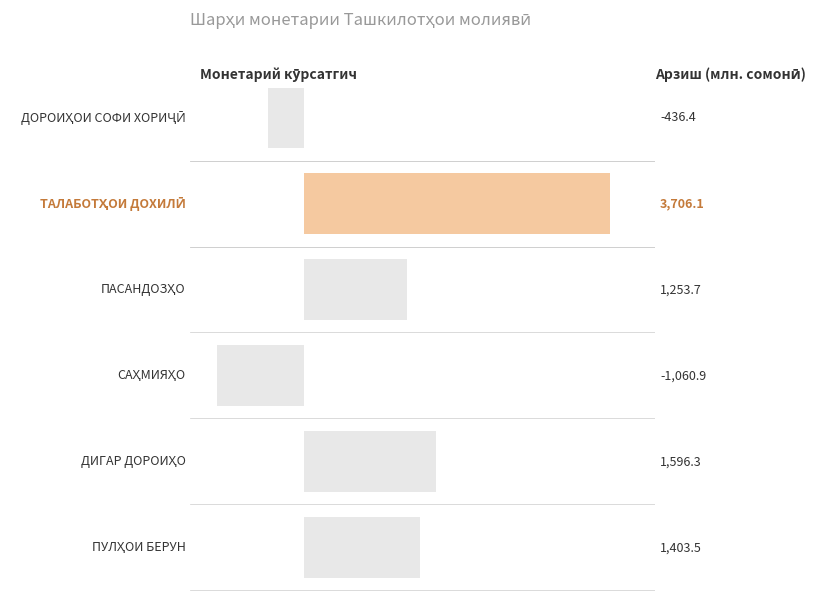

How many bars are there in total?

6